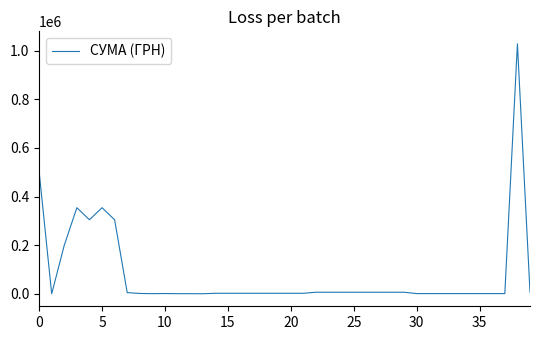

What is the maximum value shown in the chart?

1027781.9